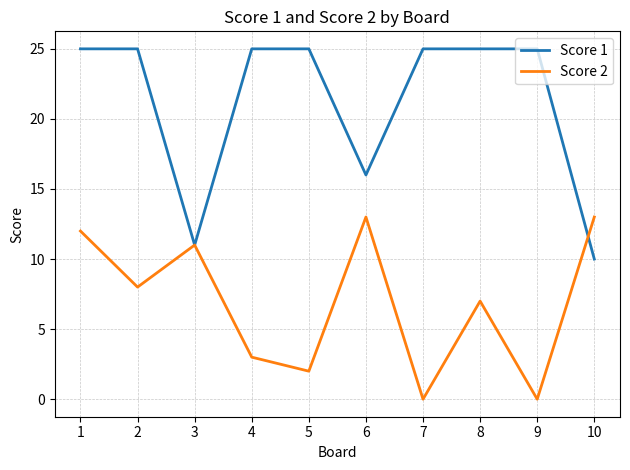

Which series has the widest spread of values?

Score 1